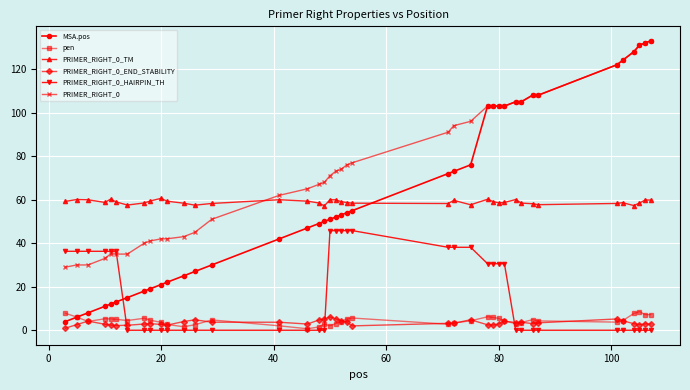

What is the maximum value for PRIMER_RIGHT_0?

133.0